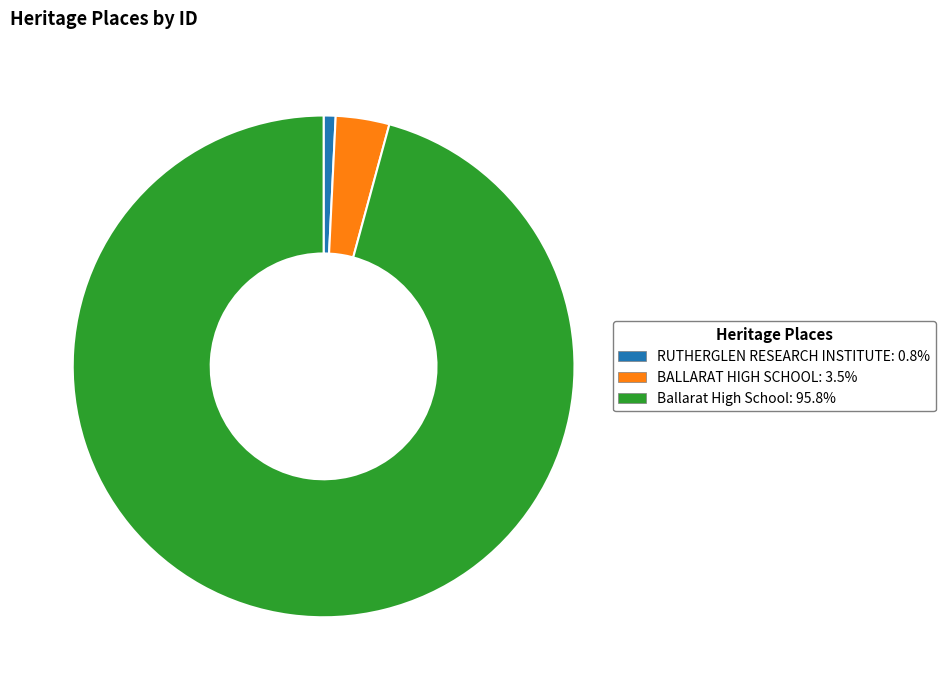

Combined, do Ballarat High School and BALLARAT HIGH SCHOOL account for over 50%?

Yes